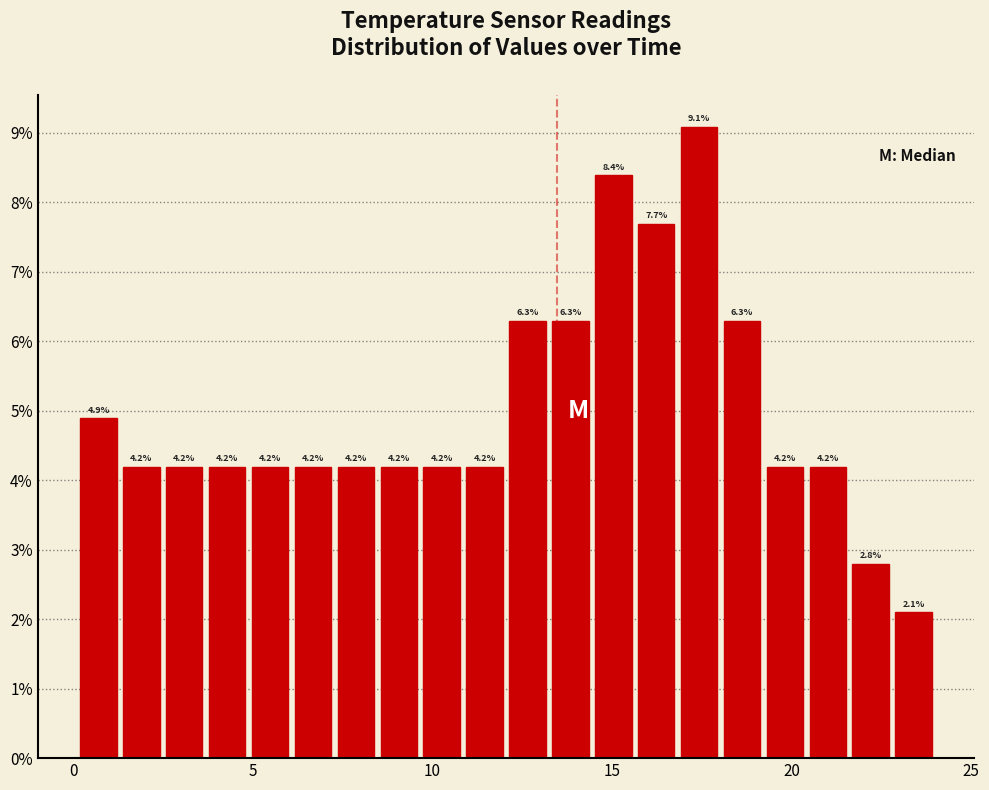

Around what value on the x-axis is the tallest bar? Give the approximate position of its centre, as read against the axis.

17.5